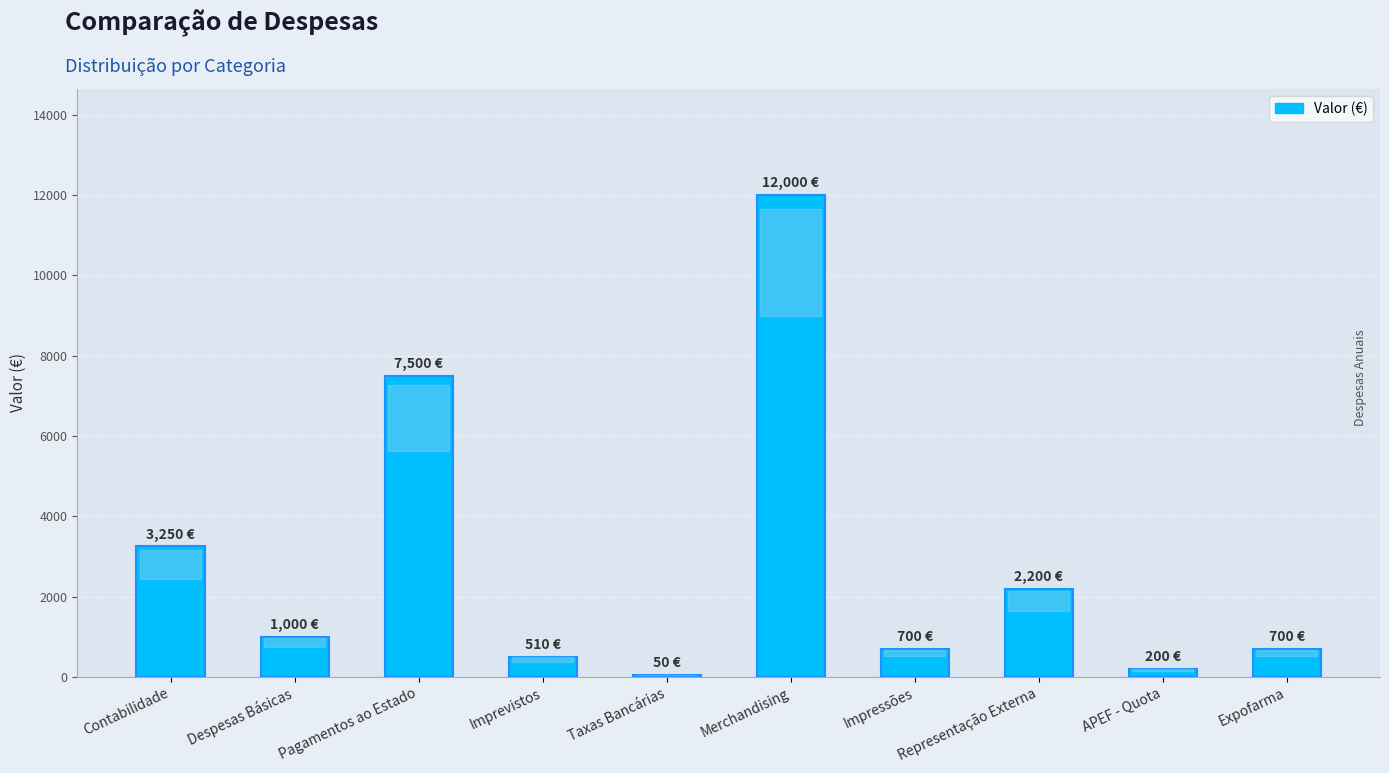

Which label corresponds to the largest value in the chart?

Merchandising